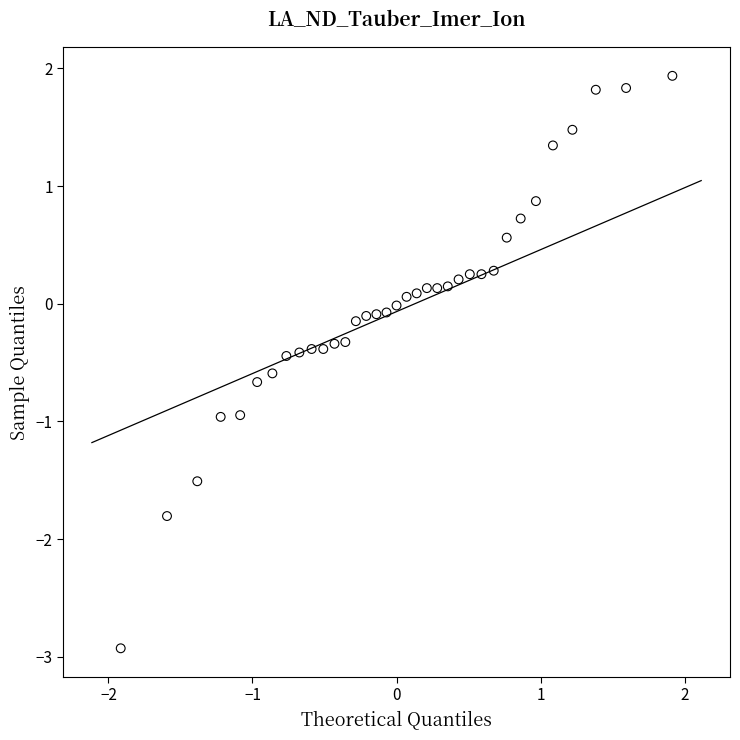

What is the range of Y values (max minus min)?

4.9